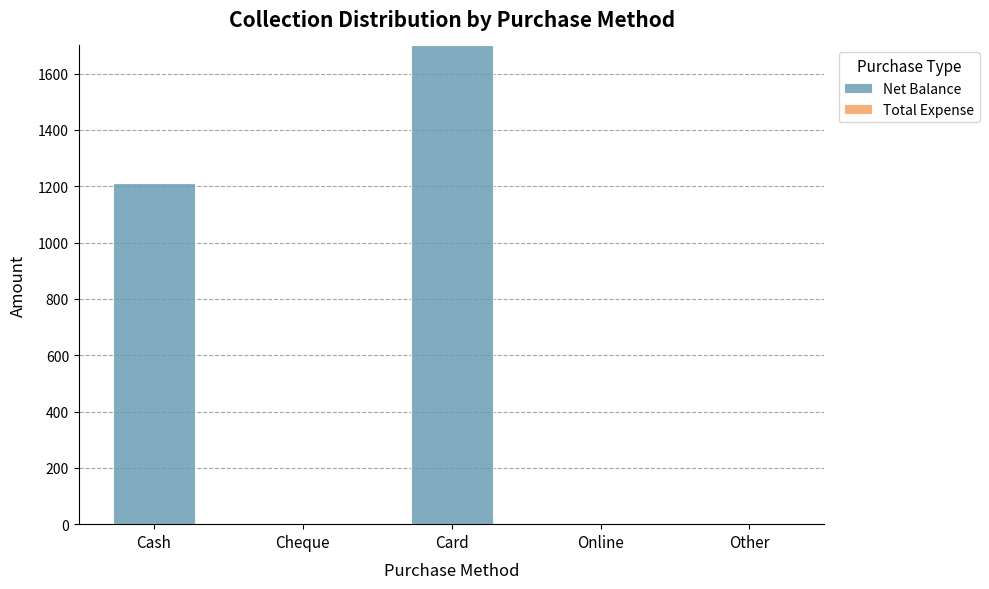

Are the bars horizontal?

No